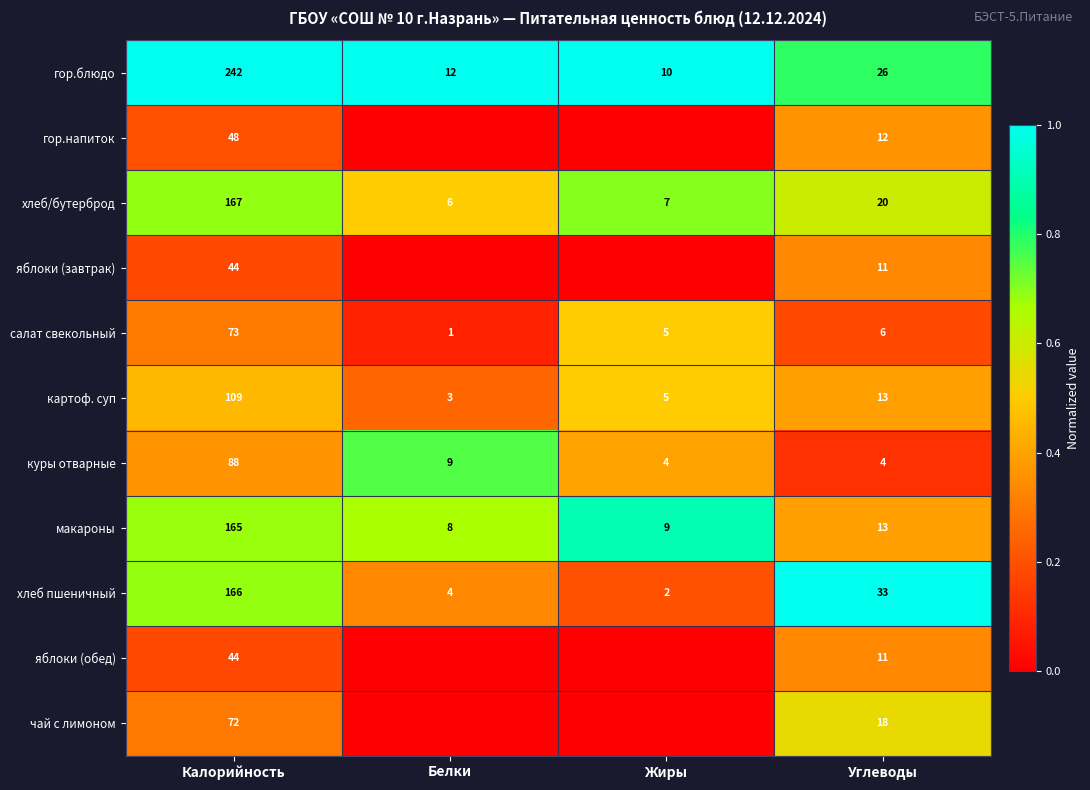

Is the value of чай с лимоном at Калорийность greater than the value of салат свекольный at Жиры?

Yes